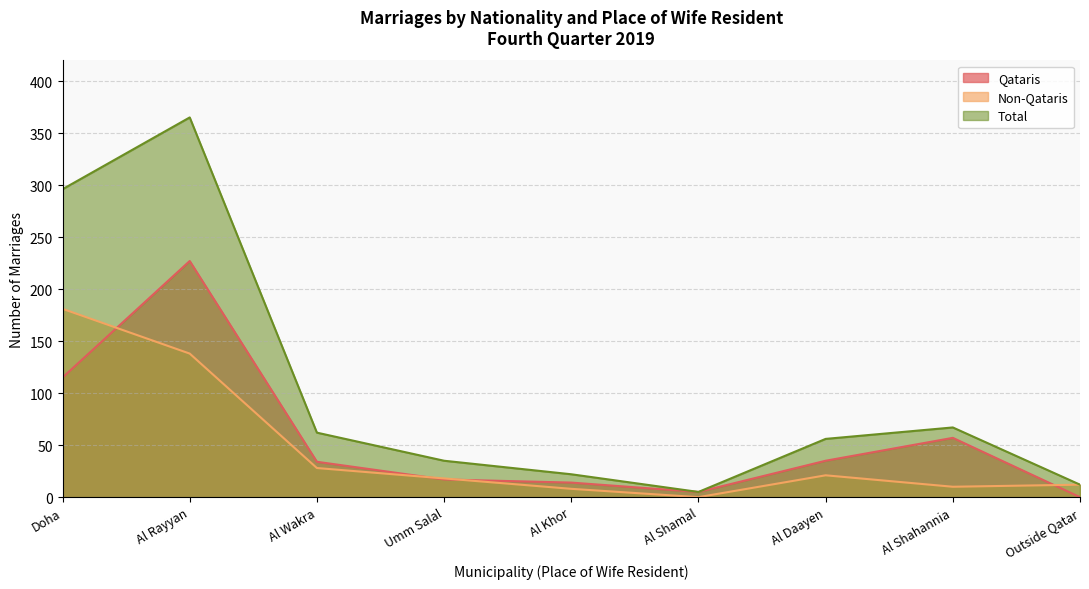

Which series has the largest total across all categories?

Total